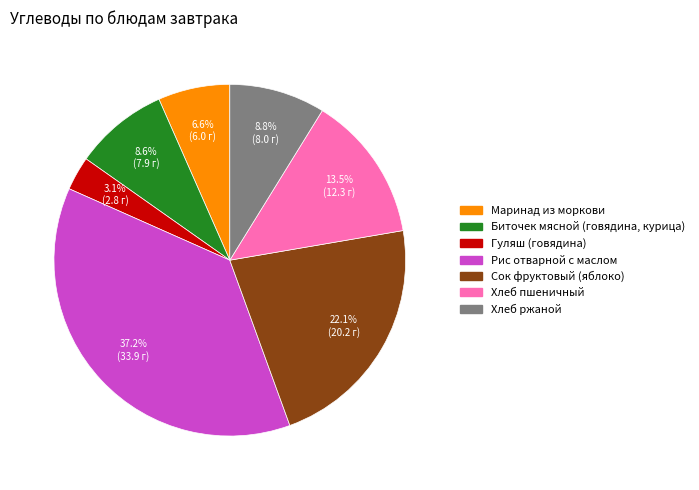

Is it true that Биточек мясной (говядина, курица) is 20% of the pie?

False